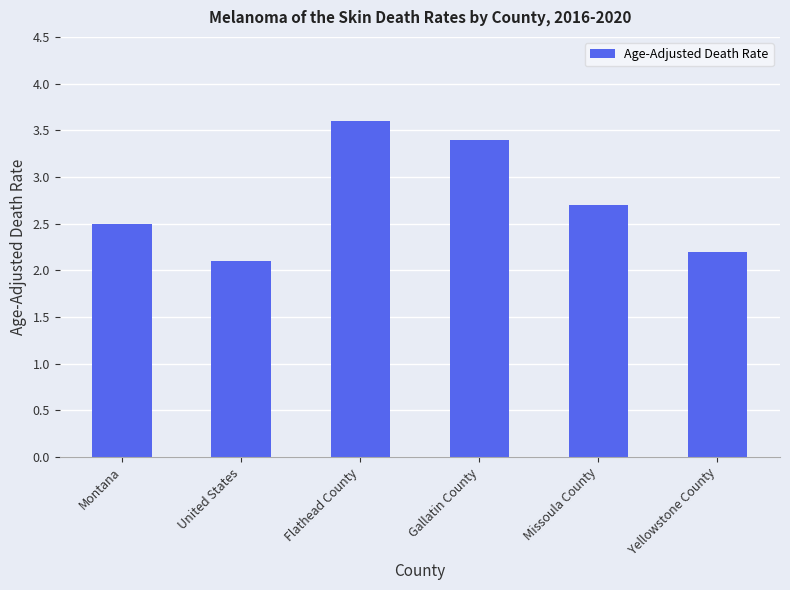

What position from the right is Montana?

6